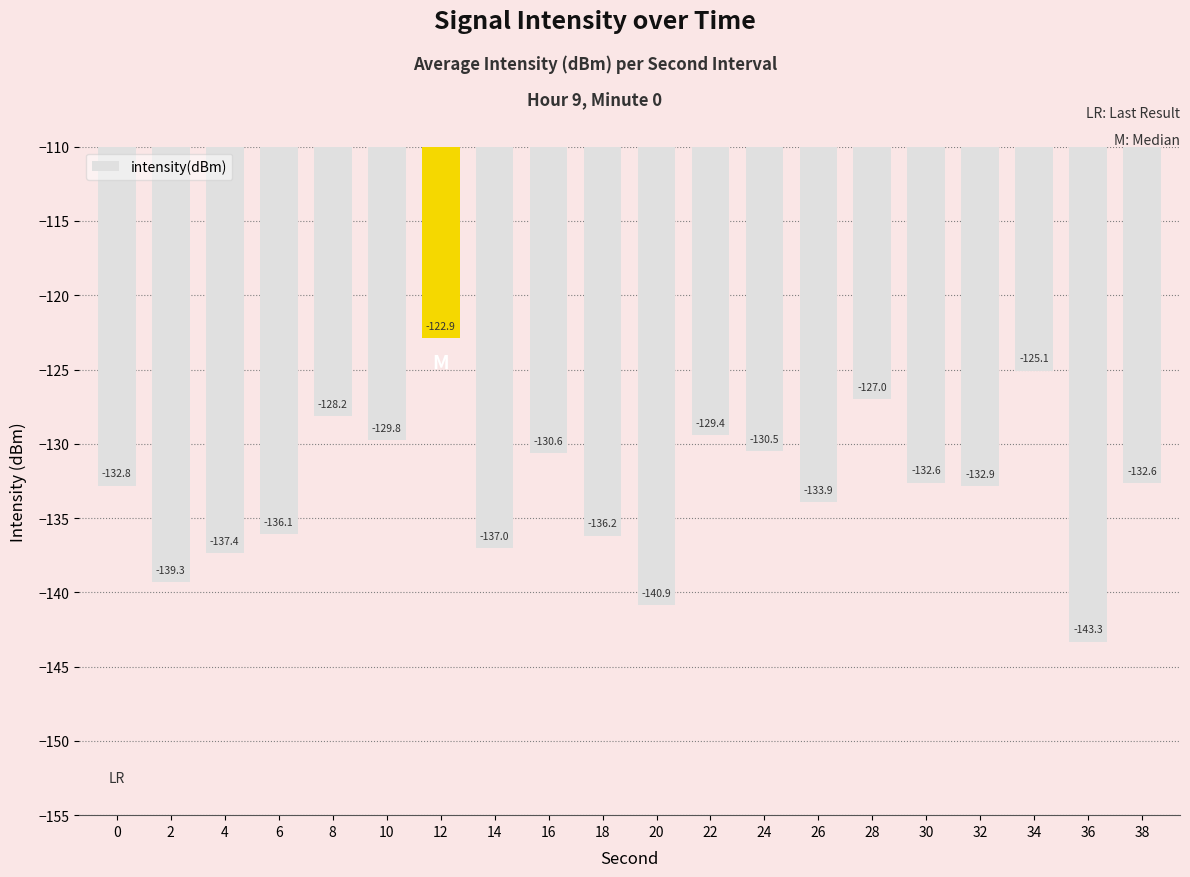

How many bars are there in total?

20